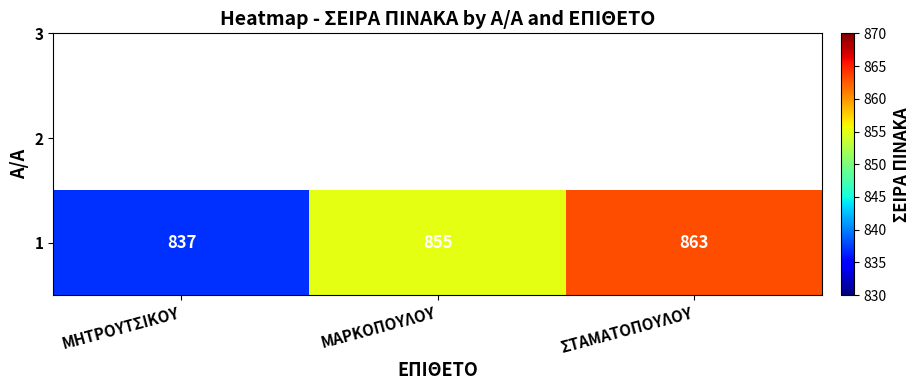

True or false: the data shows 367 at ΜΗΤΡΟΥΤΣΙΚΟΥ.

False